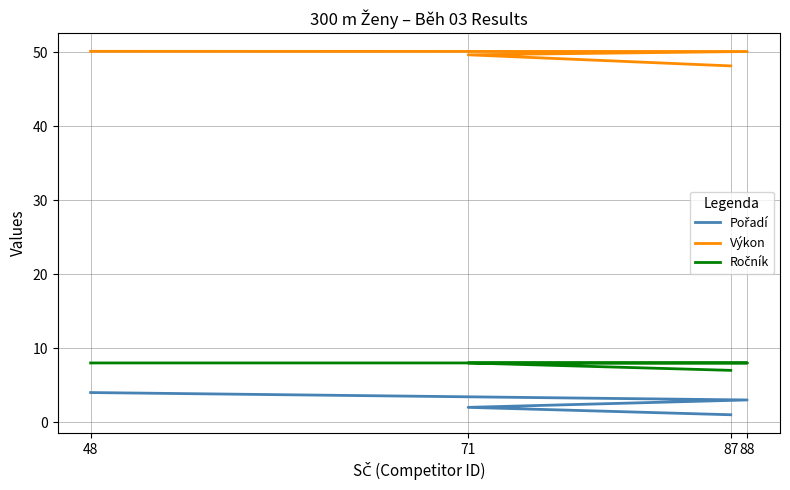

List the series in order of their peak value, highest first.

Výkon, Ročník, Pořadí